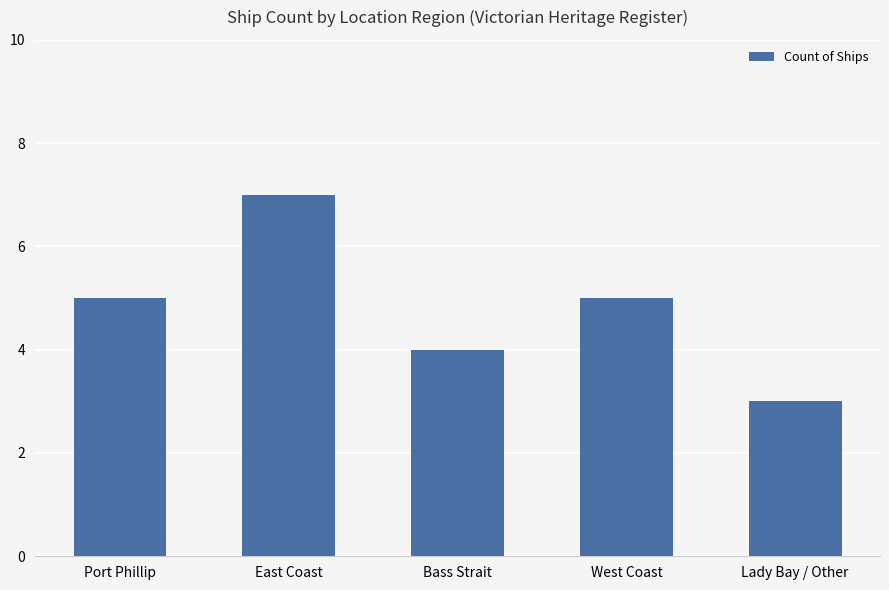

Which category has the highest value across all series?

East Coast